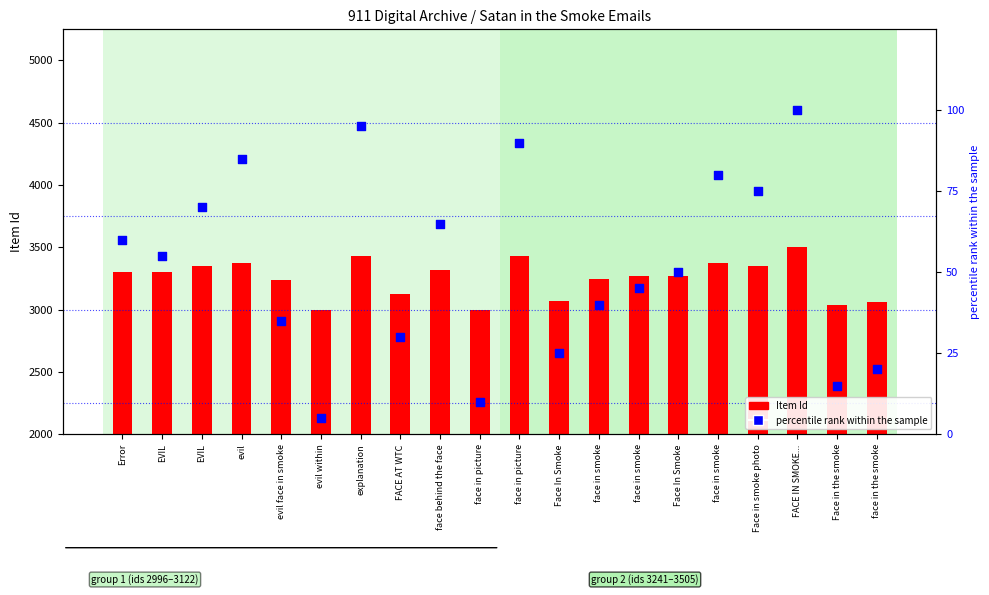

Which series contains the highest Y value?

Item Id